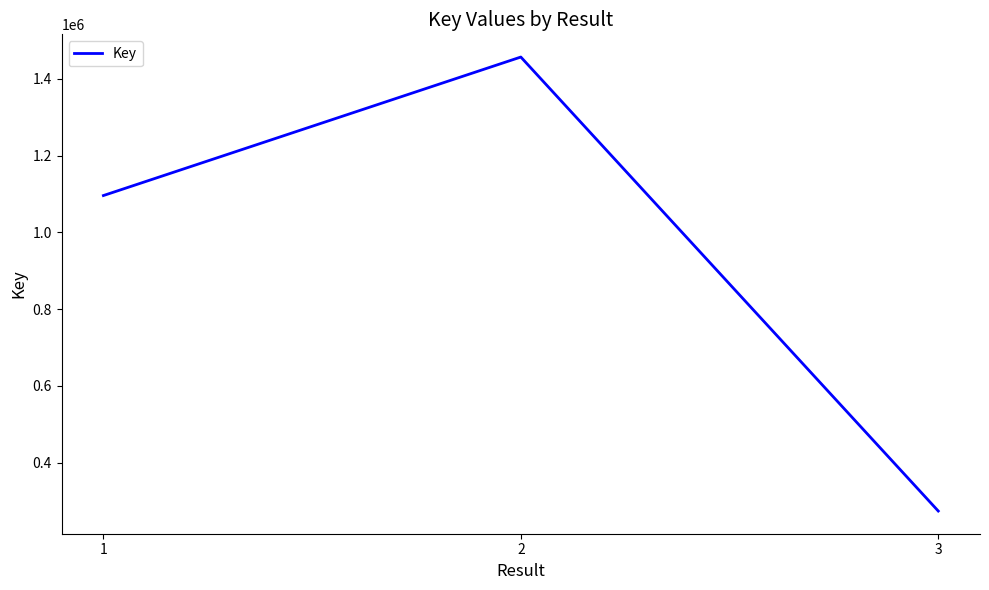

List the labels in order of value, smallest first.

3, 1, 2